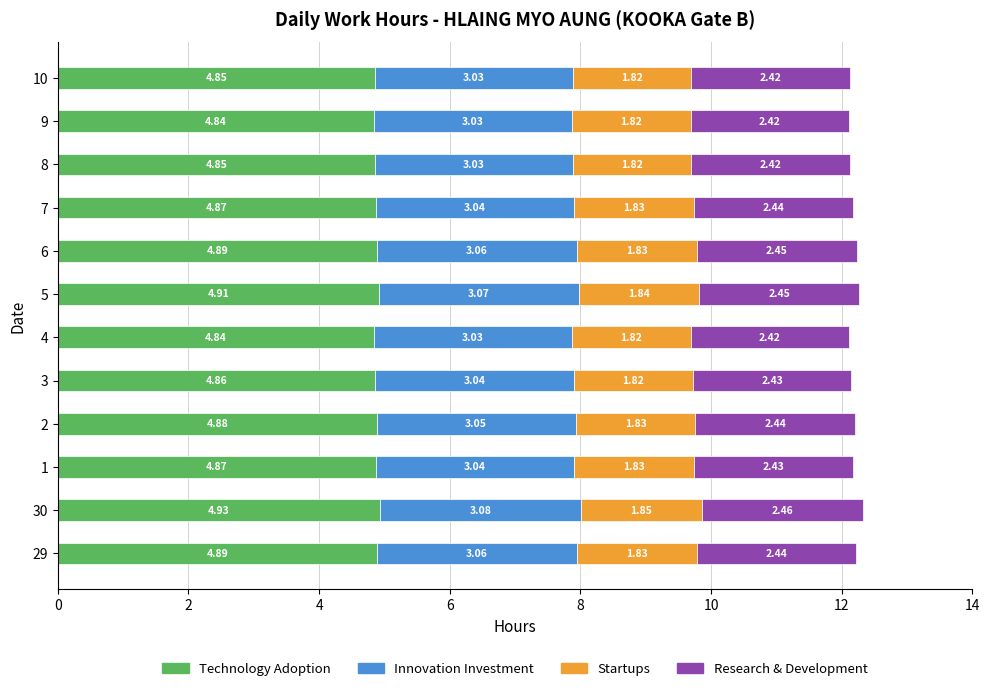

What is the sum of all Technology Adoption values?

58.5